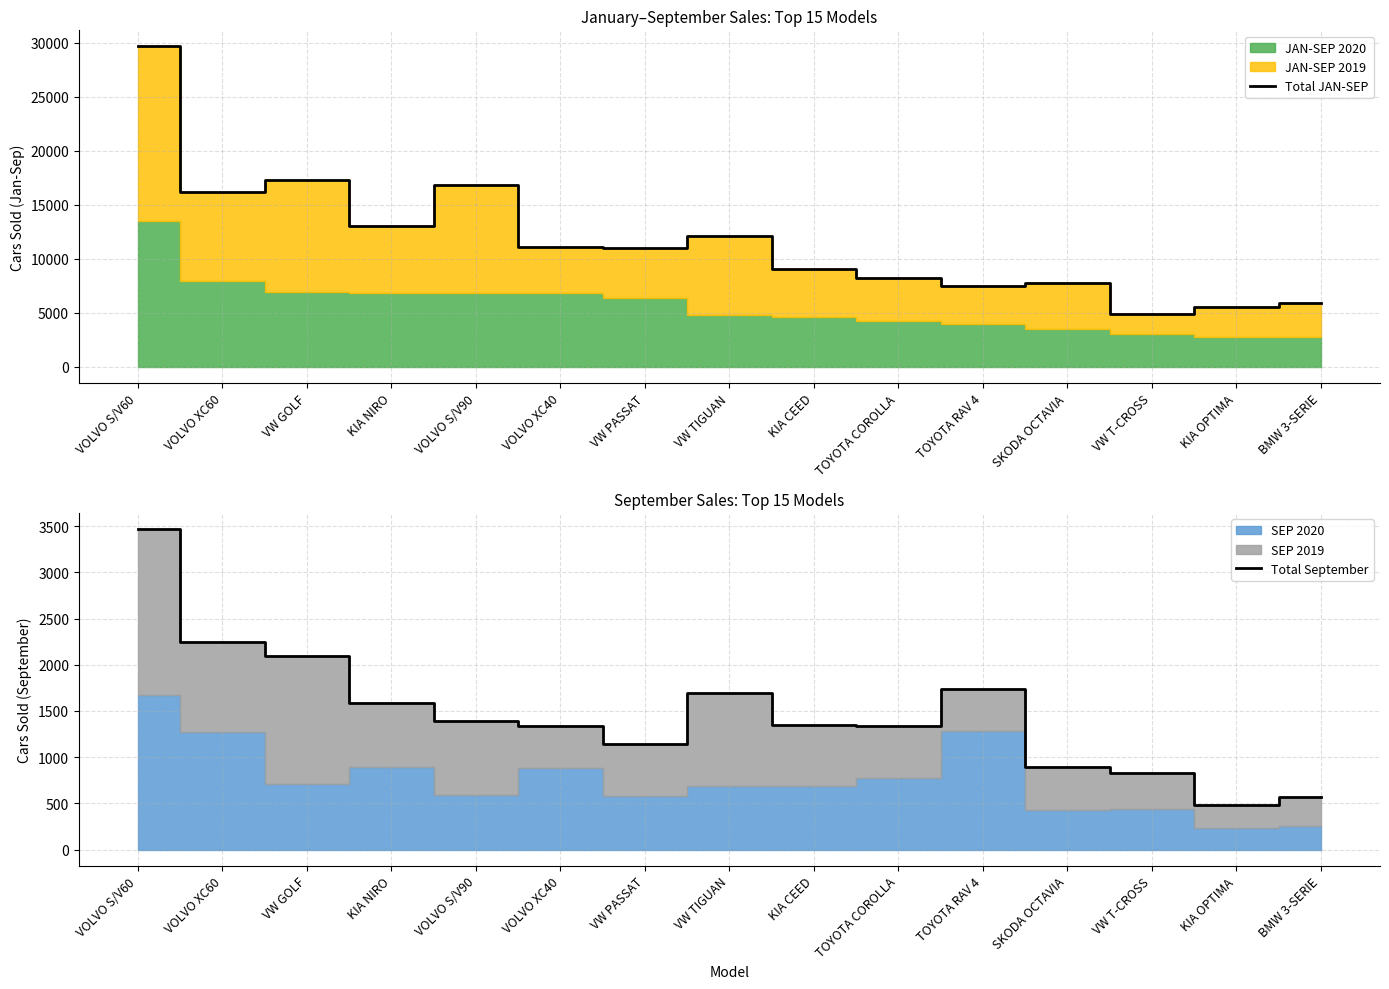

What is the label of the 9th point from the right?

VW PASSAT